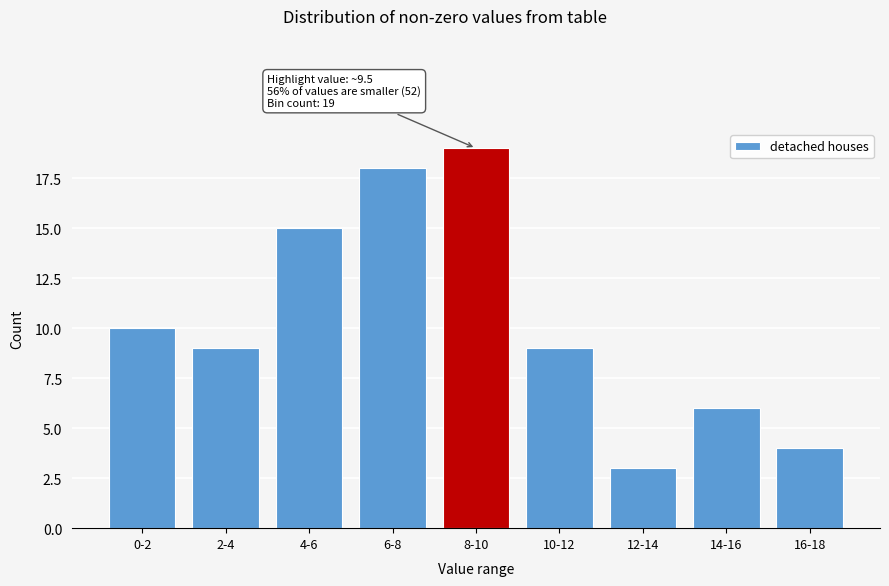

Reading left to right, extract all data points from this chart.

10	9	15	18	19	9	3	6	4